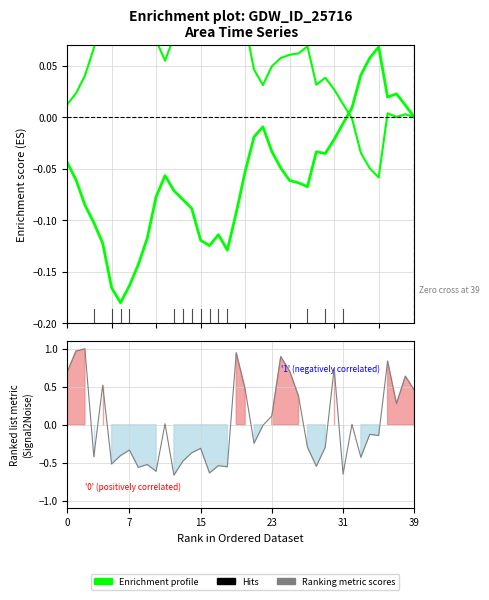

Which category has the highest value across all series?

18